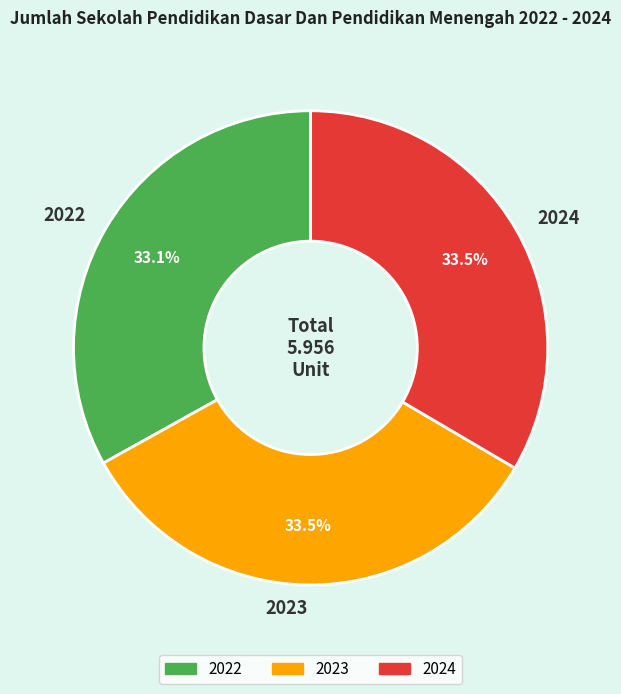

Does 2022 represent more than half of the total?

No